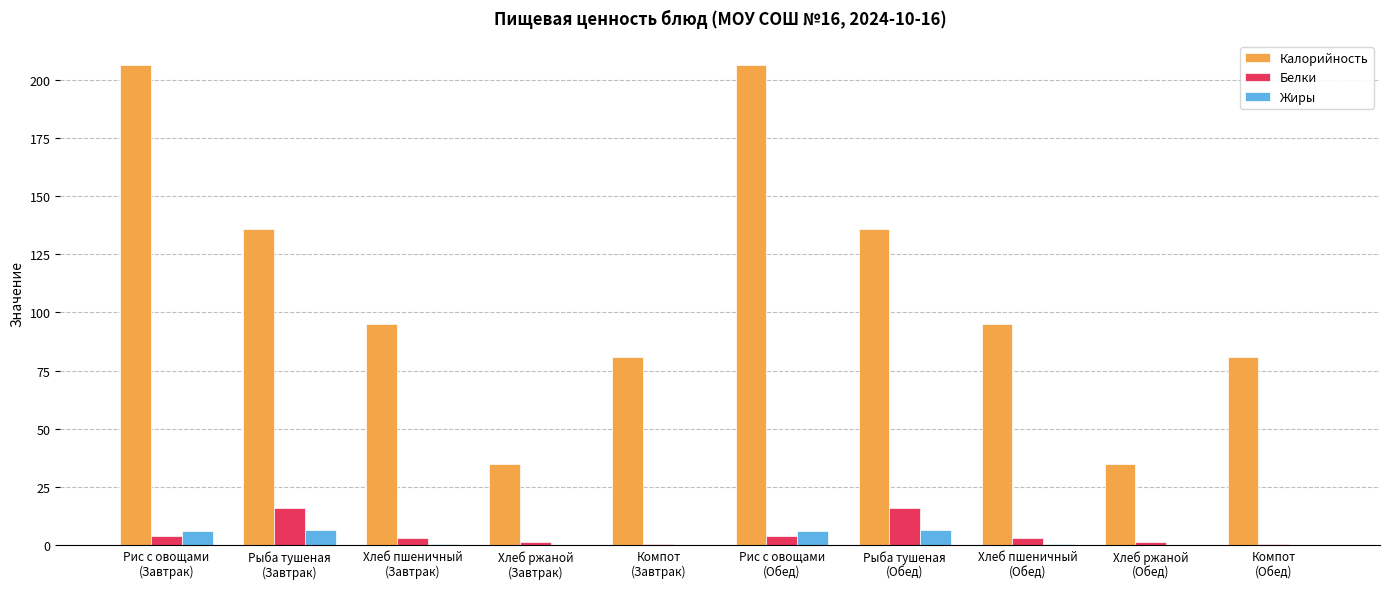

What is the sum of all Белки values?

49.5